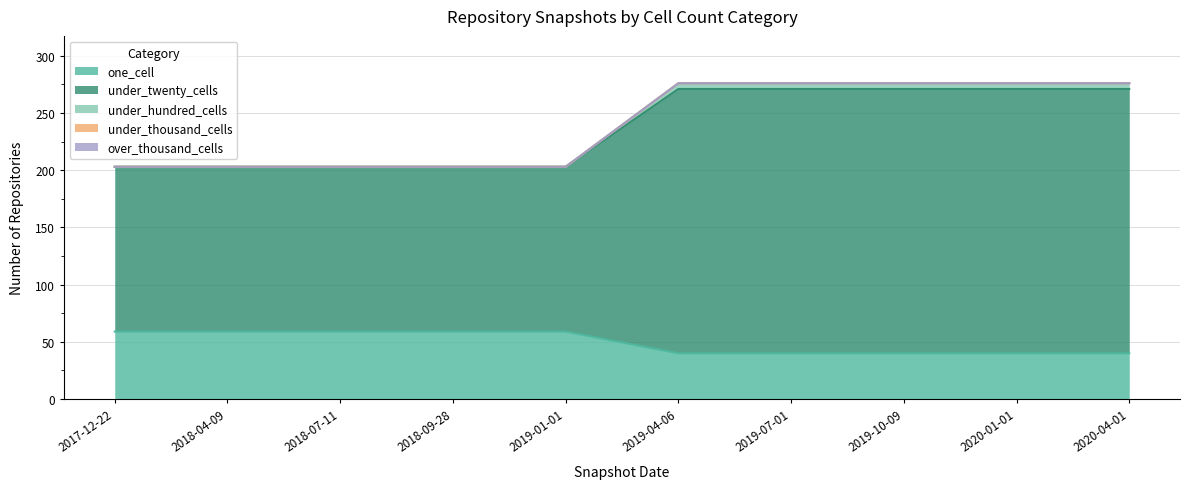

At which label does one_cell reach its peak?

2017-12-22